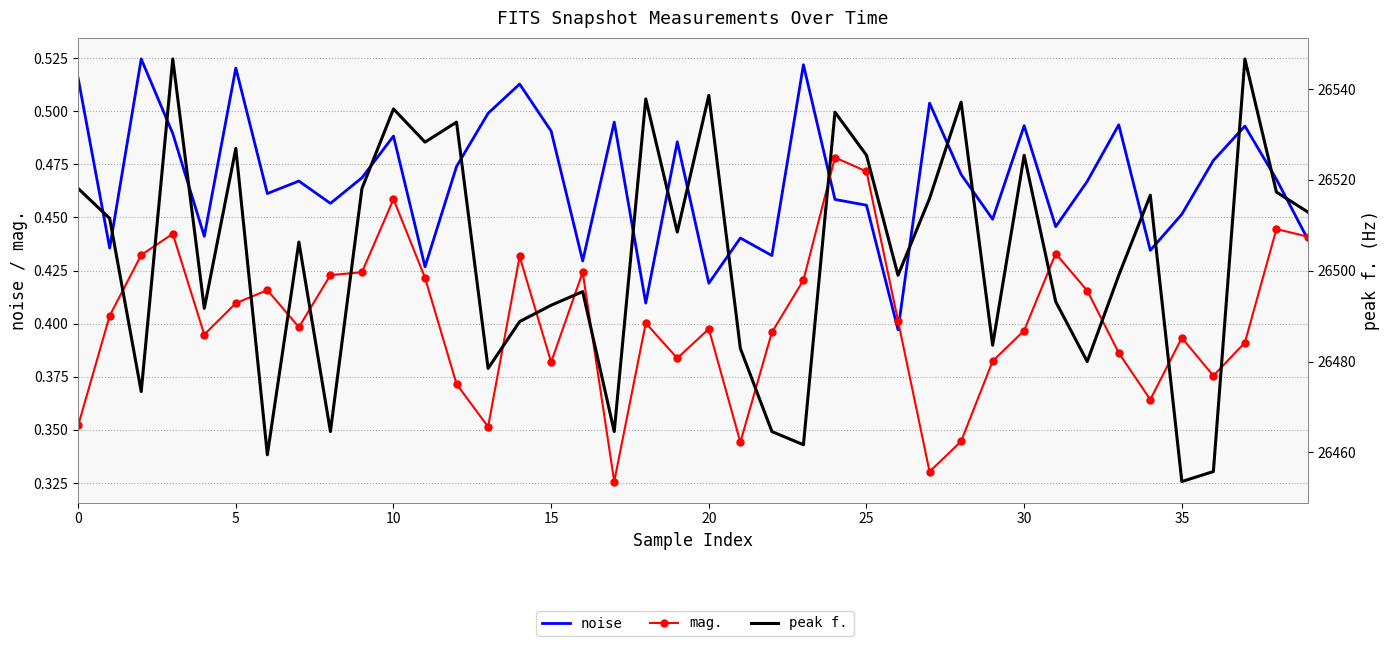

Reading left to right, extract all data points from this chart.

noise: 0.5	0.4	0.5	0.5	0.4	0.5	0.5	0.5	0.5	0.5	0.5	0.4	0.5	0.5	0.5	0.5	0.4	0.5	0.4	0.5	0.4	0.4	0.4	0.5	0.5	0.5	0.4	0.5	0.5	0.4	0.5	0.4	0.5	0.5	0.4	0.5	0.5	0.5	0.5	0.4
mag.: 0.4	0.4	0.4	0.4	0.4	0.4	0.4	0.4	0.4	0.4	0.5	0.4	0.4	0.4	0.4	0.4	0.4	0.3	0.4	0.4	0.4	0.3	0.4	0.4	0.5	0.5	0.4	0.3	0.3	0.4	0.4	0.4	0.4	0.4	0.4	0.4	0.4	0.4	0.4	0.4
peak f.: 26518.1	26511.5	26473.4	26546.6	26491.7	26526.9	26459.5	26506.3	26464.6	26518.1	26535.6	26528.3	26532.7	26478.5	26488.8	26492.4	26495.4	26464.6	26537.8	26508.5	26538.6	26482.9	26464.6	26461.7	26534.9	26525.4	26499.0	26515.9	26537.1	26483.6	26525.4	26493.2	26480.0	26499.0	26516.6	26453.6	26455.8	26546.6	26517.3	26512.9